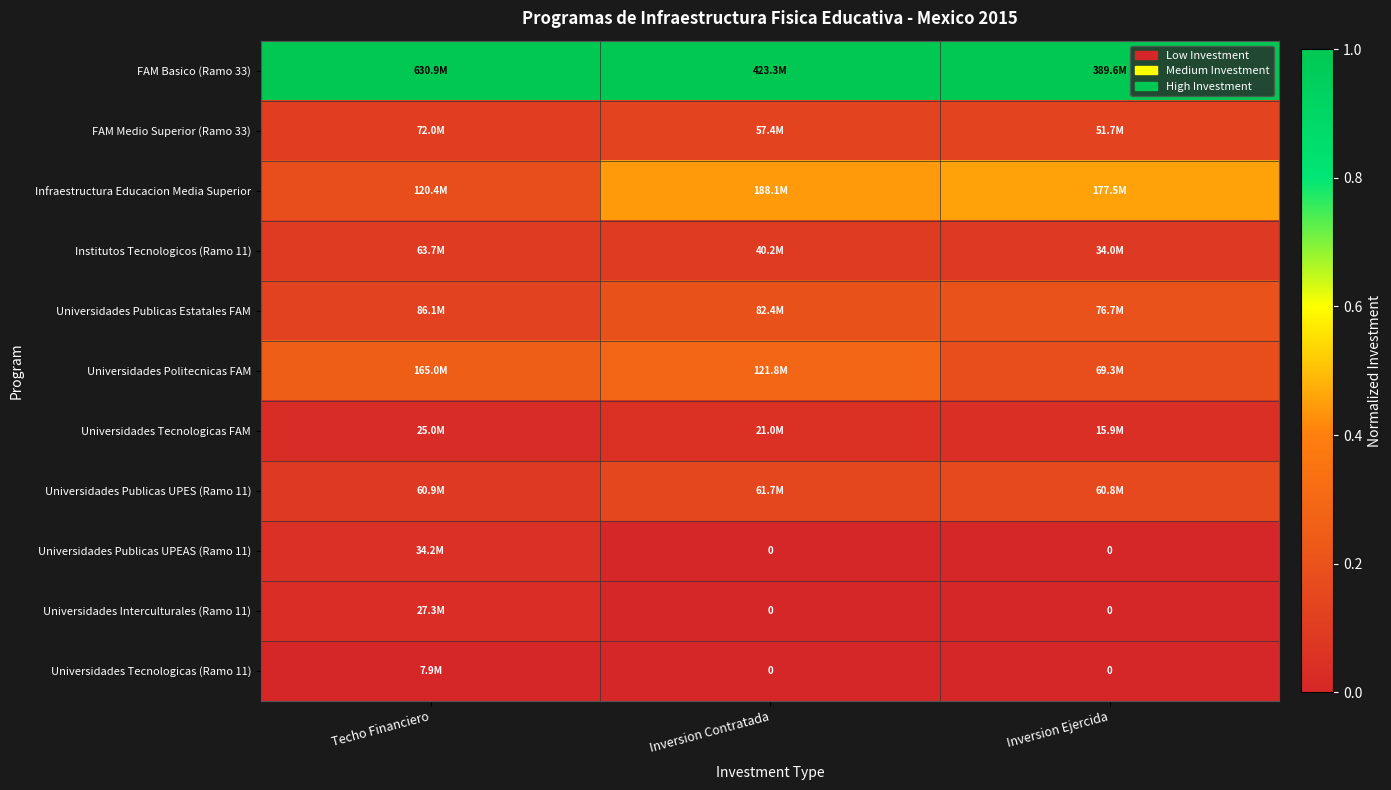

Is the value of Universidades Publicas Estatales FAM at Inversion Contratada greater than the value of Institutos Tecnologicos (Ramo 11) at Inversion Ejercida?

Yes